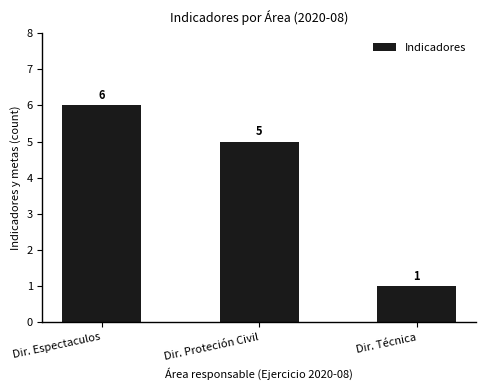

List the labels in order of value, largest first.

Dir. Espectaculos, Dir. Proteción Civil, Dir. Técnica